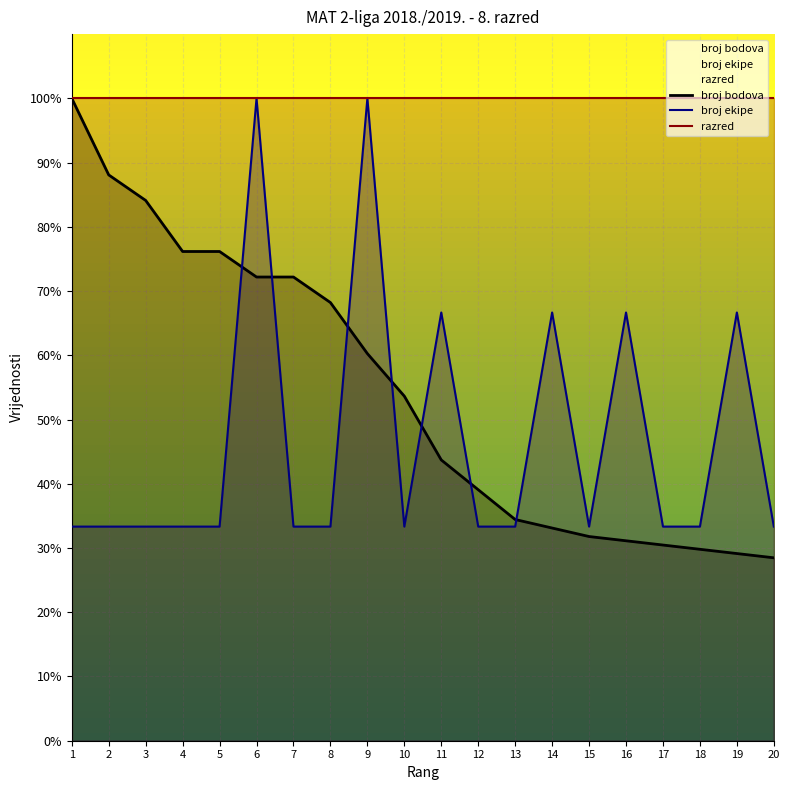

Which series has the largest range (max minus min)?

broj bodova